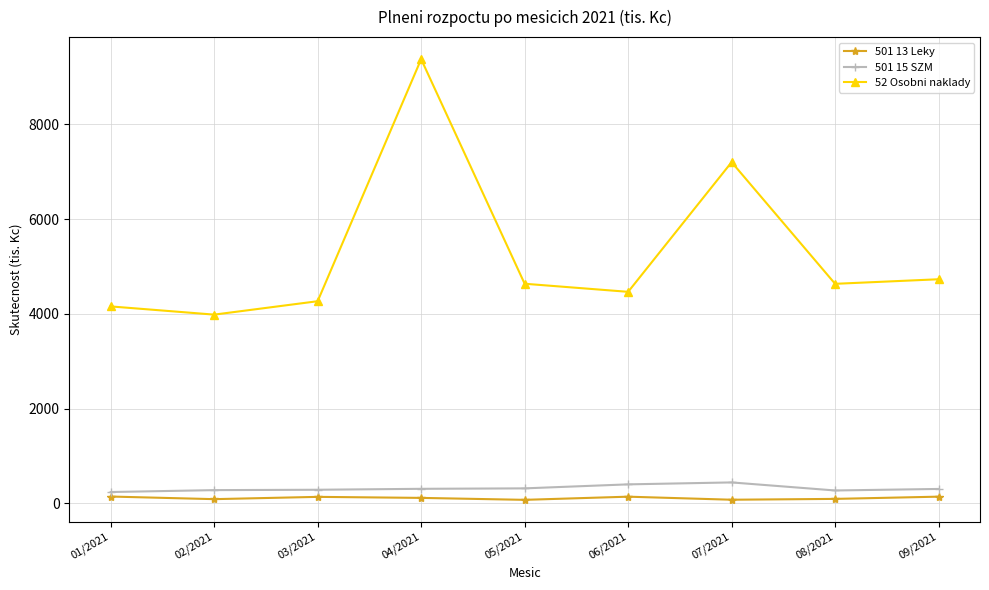

The value of 52 Osobni naklady at 06/2021 is 7873.1. True or false?

False